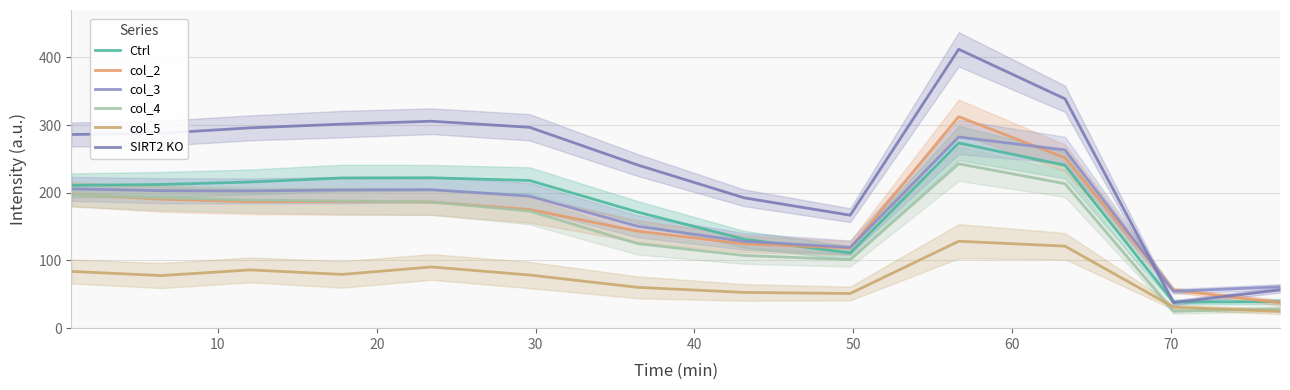

What is the highest value of the col_4 series?

242.8